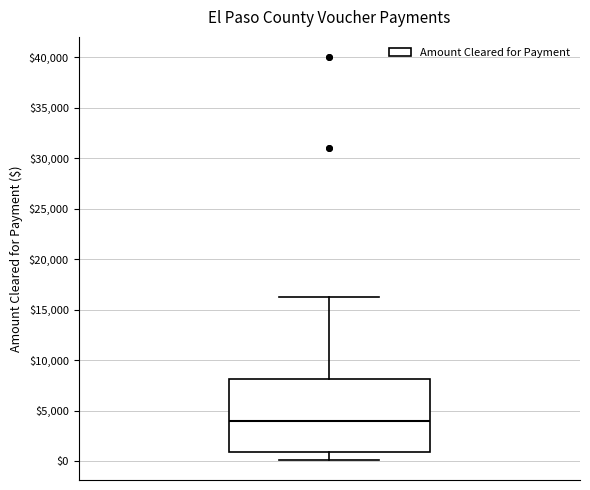

Read this box plot against the y-axis: the position of the median line, the range covered by the box, and the ends of both whiskers. The values are not printed on the chart, so give them approximately, as read against the axis.

median 4000, box 1000 to 8000, whiskers 0 to 16500